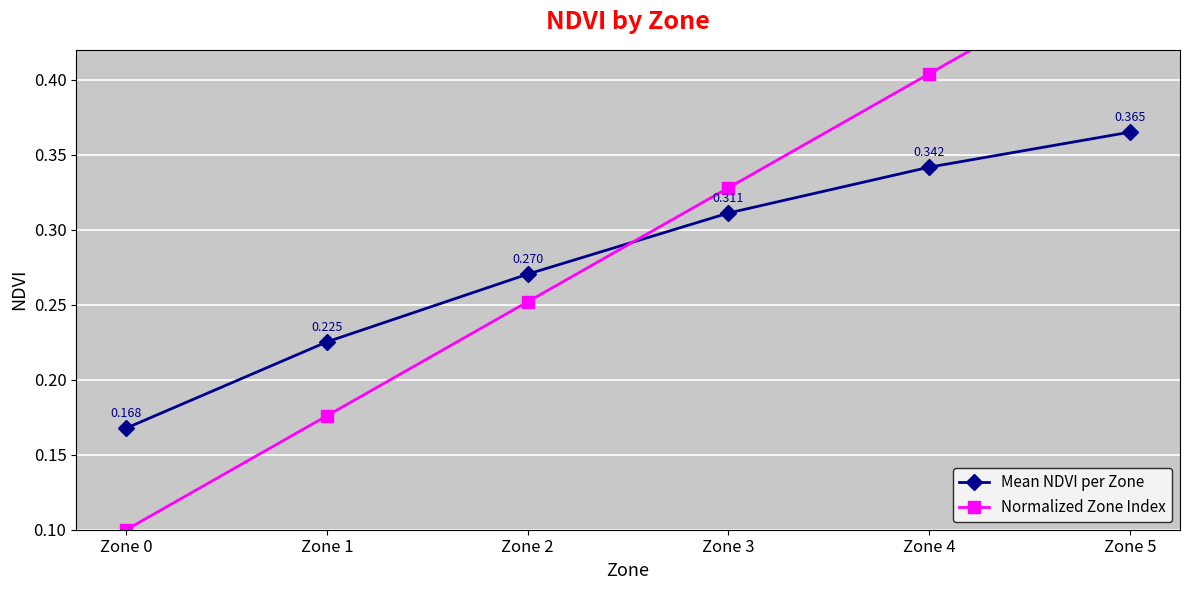

Between which two adjacent categories do Mean NDVI per Zone and Normalized Zone Index first intersect?

Zone 2 and Zone 3